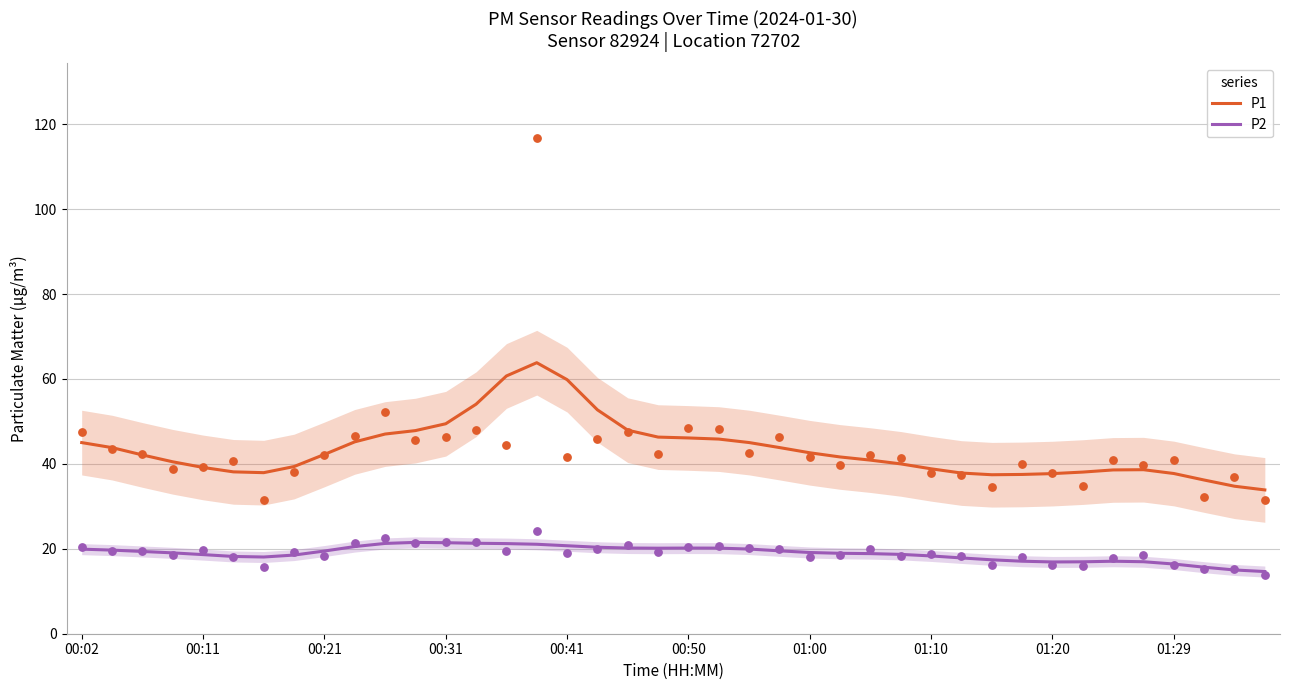

What are all the series names shown in the legend?

P1, P2